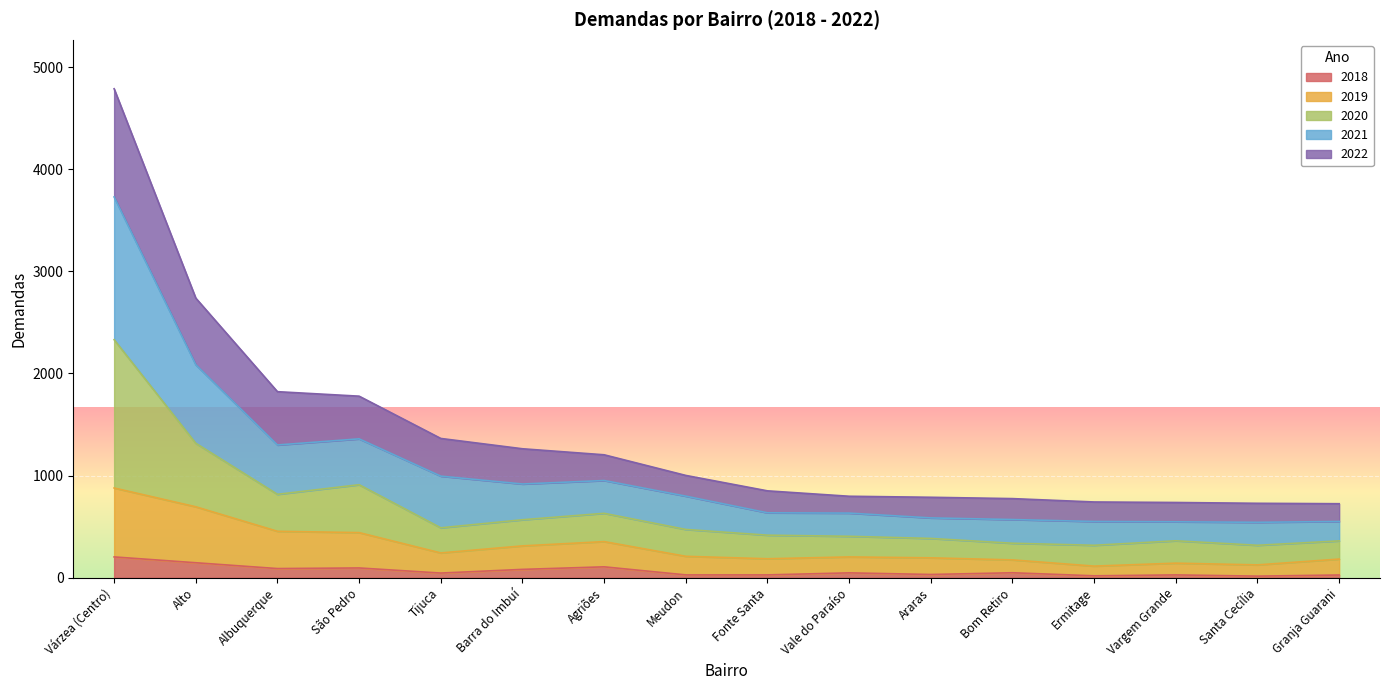

List the labels in order of 2020 value, largest first.

Várzea (Centro), Alto, São Pedro, Albuquerque, Agriões, Barra do Imbuí, Tijuca, Meudon, Fonte Santa, Vale do Paraíso, Araras, Vargem Grande, Granja Guarani, Bom Retiro, Ermitage, Santa Cecília